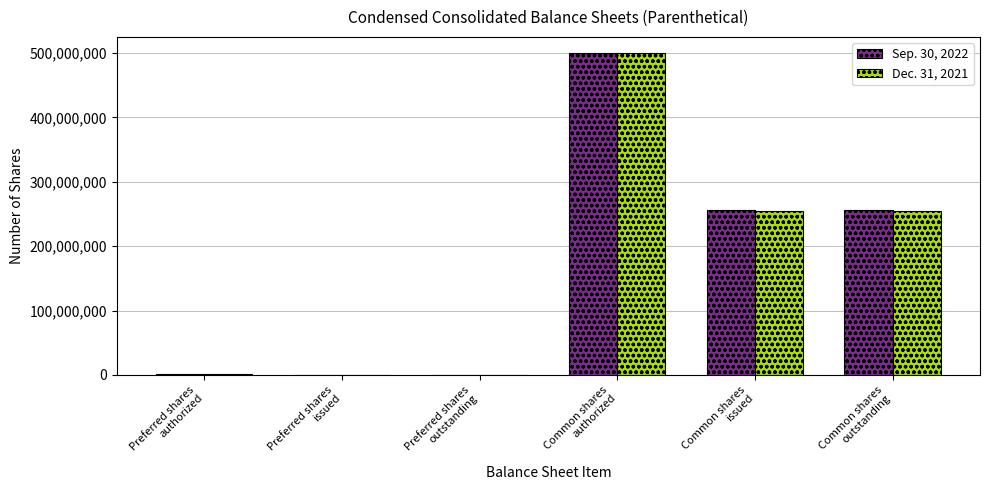

What is the average value of the Sep. 30, 2022 series?

169048579